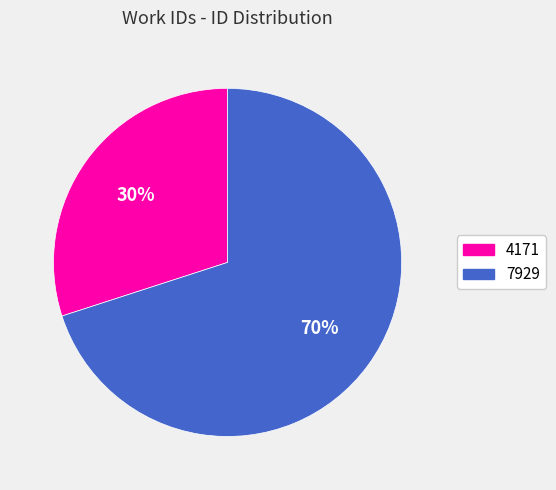

True or false: 4171 accounts for 30% of the total.

True